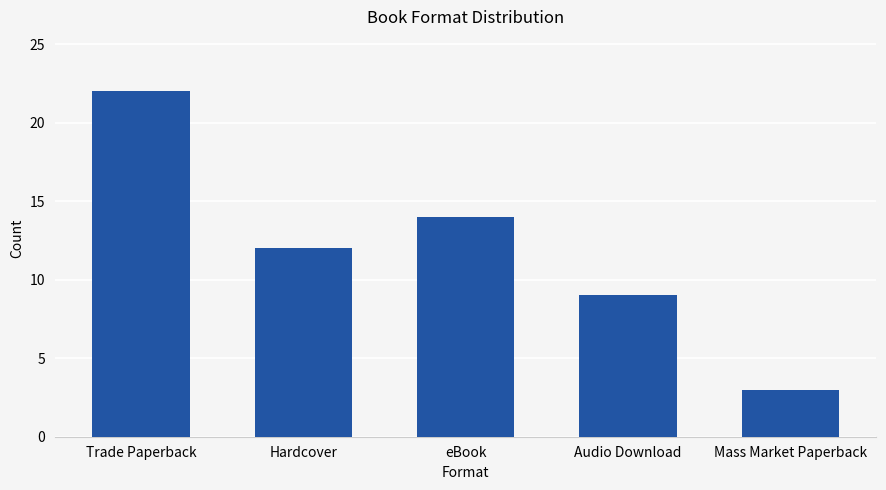

Where is the data nearest to the value 12?

Hardcover